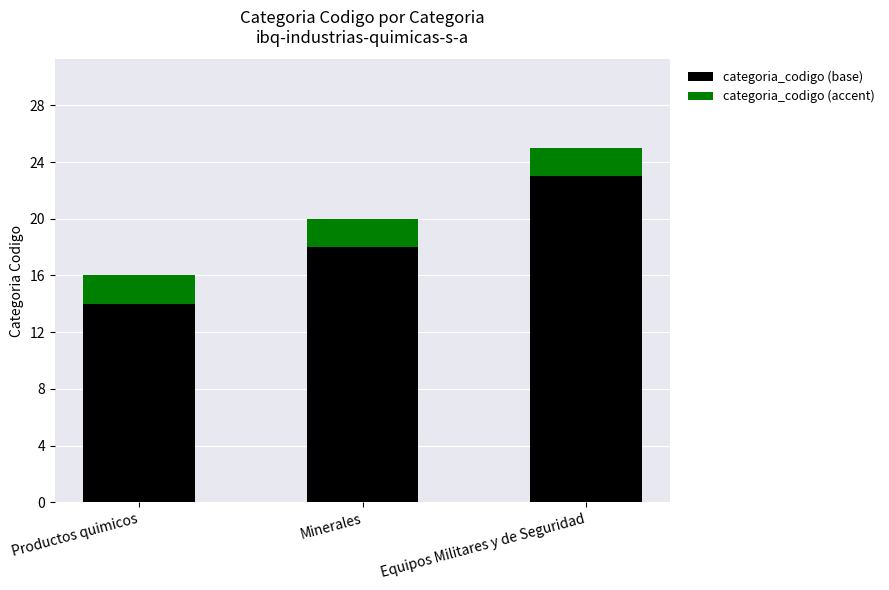

What is the minimum value for categoria_codigo (base)?

14